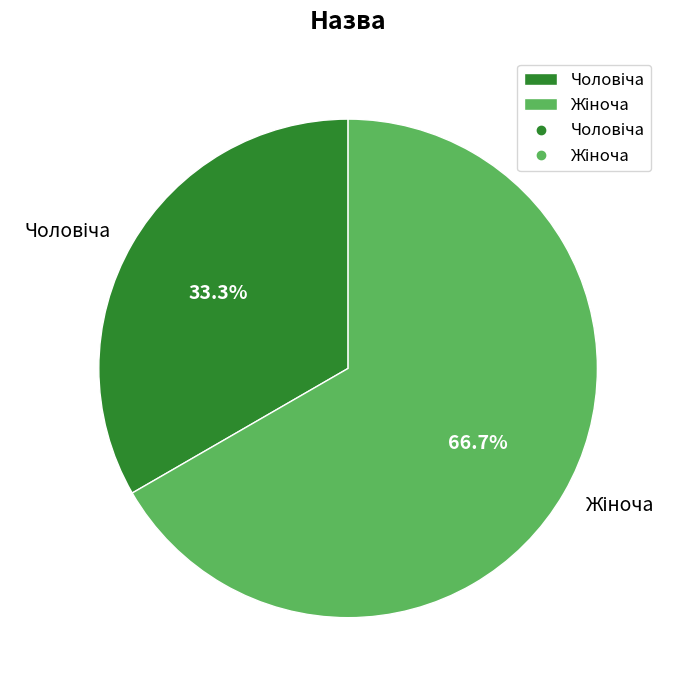

Is there any slice that represents more than half of the pie?

Yes